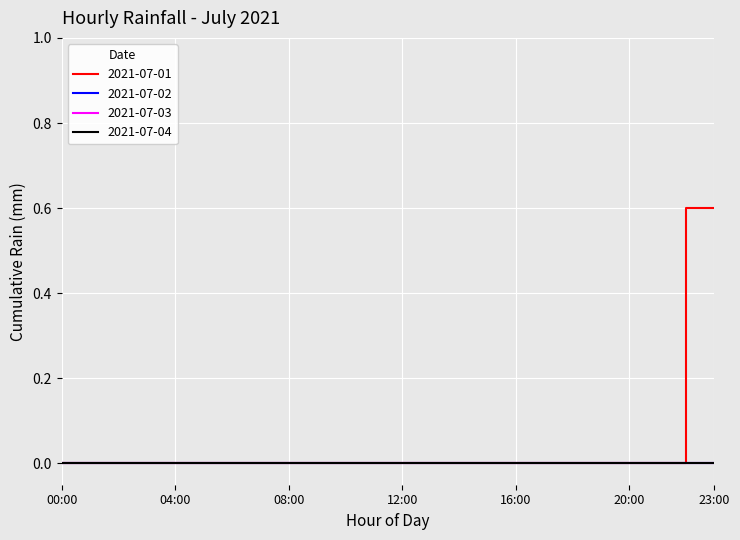

What is the label of the 17th point from the right?

07:00